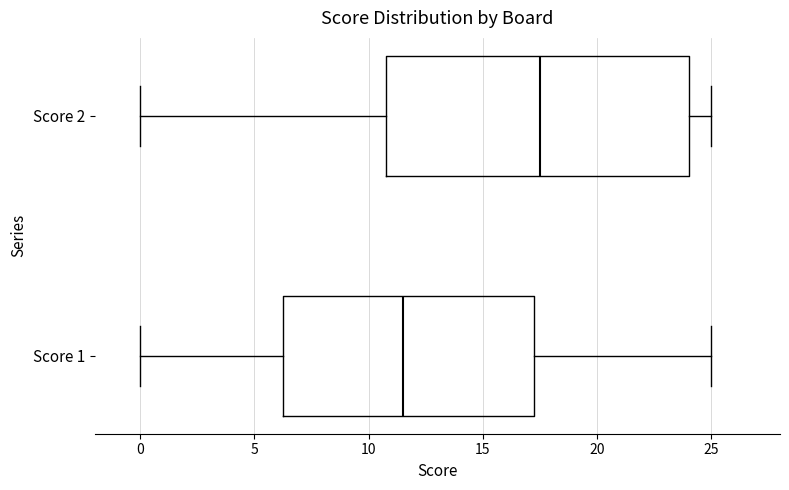

Which box's median line is the furthest to the right?

Score 2